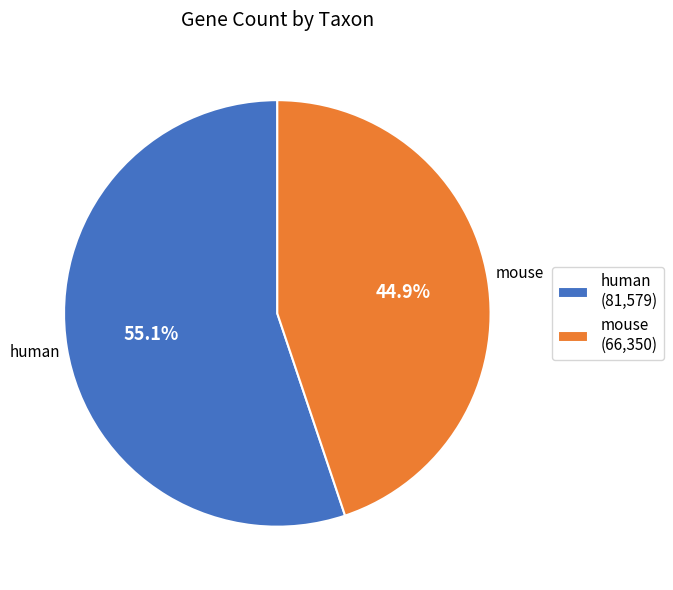

What is the largest slice in the pie chart?

human